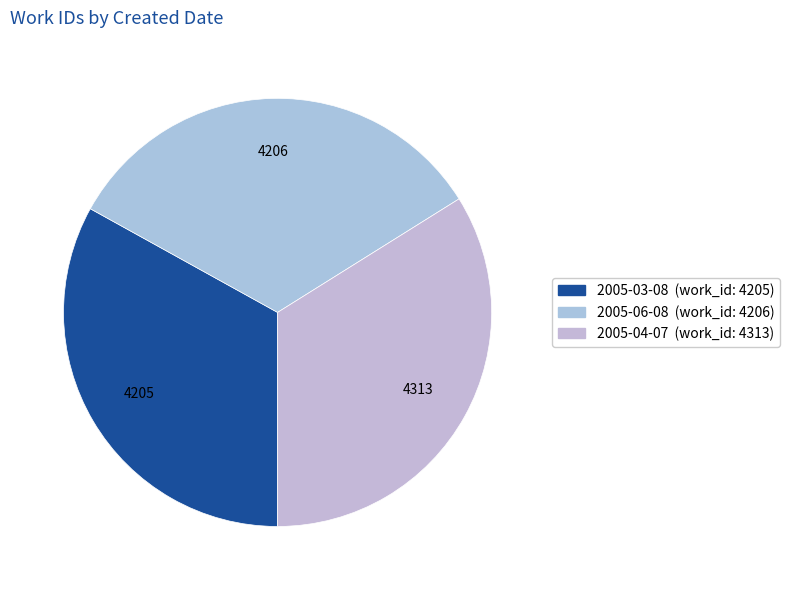

To the nearest percent, what is the average slice percentage?

33%